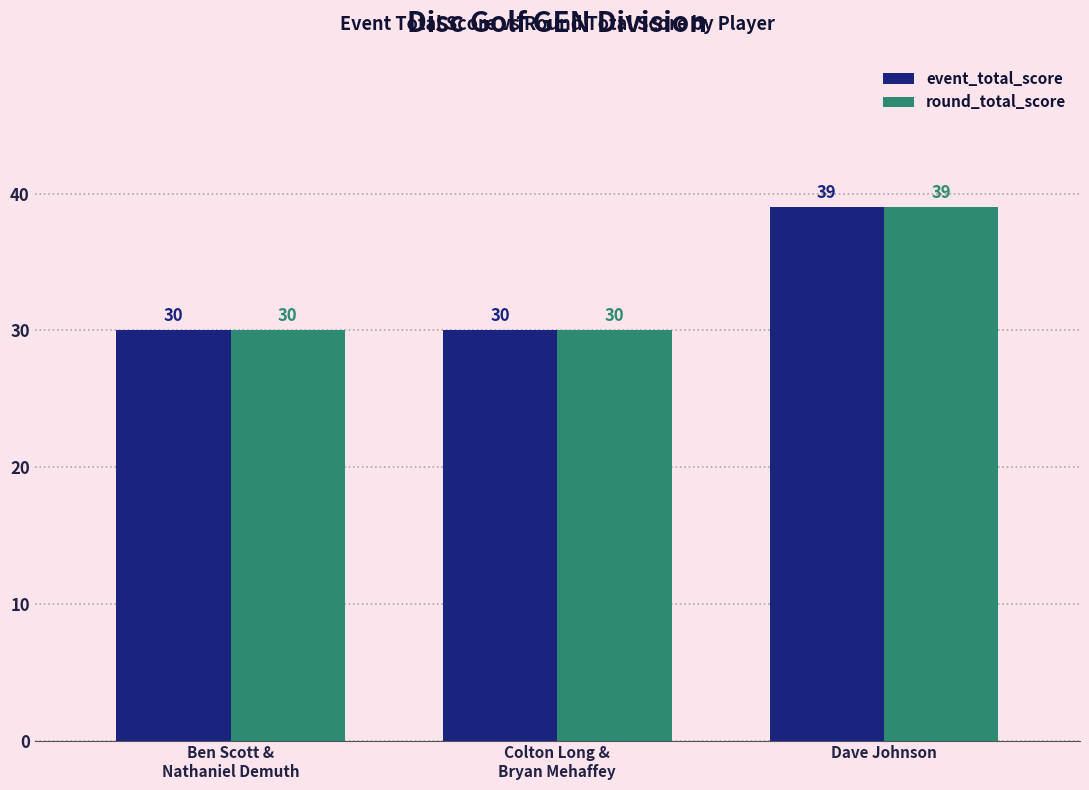

Reading right to left, extract all data points from this chart.

event_total_score: Dave Johnson=39	Colton Long &
Bryan Mehaffey=30	Ben Scott &
Nathaniel Demuth=30
round_total_score: Dave Johnson=39	Colton Long &
Bryan Mehaffey=30	Ben Scott &
Nathaniel Demuth=30